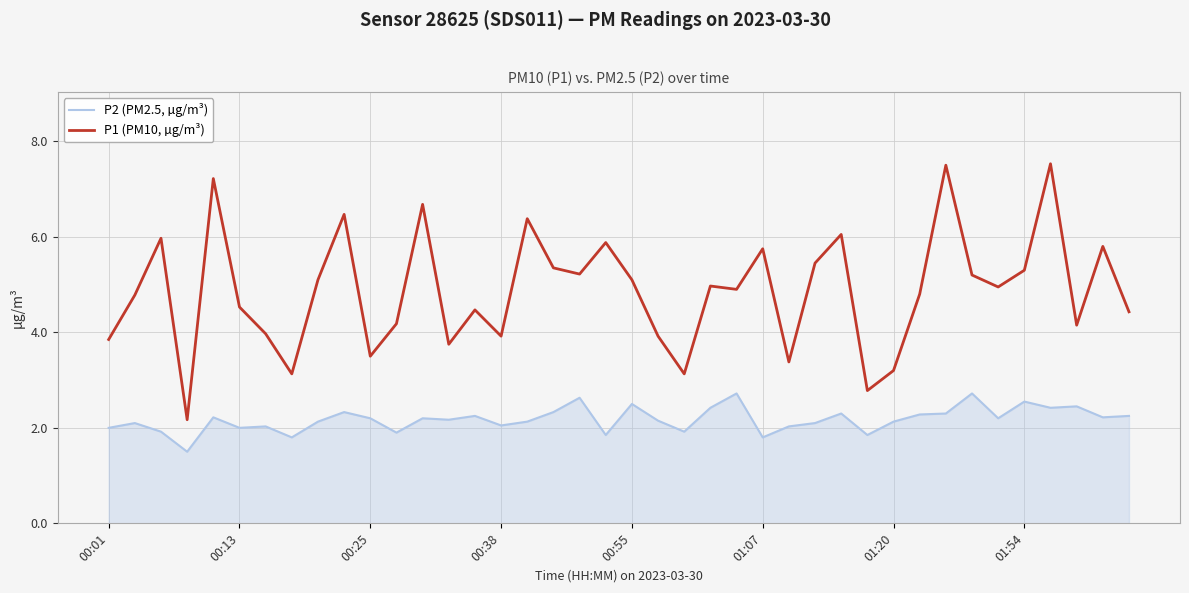

List the series in order of their peak value, highest first.

P1 (PM10, µg/m³), P2 (PM2.5, µg/m³)